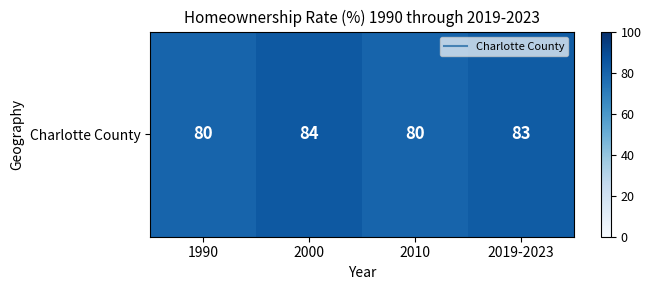

What is the change in value from 2000 to 2019-2023?

-1